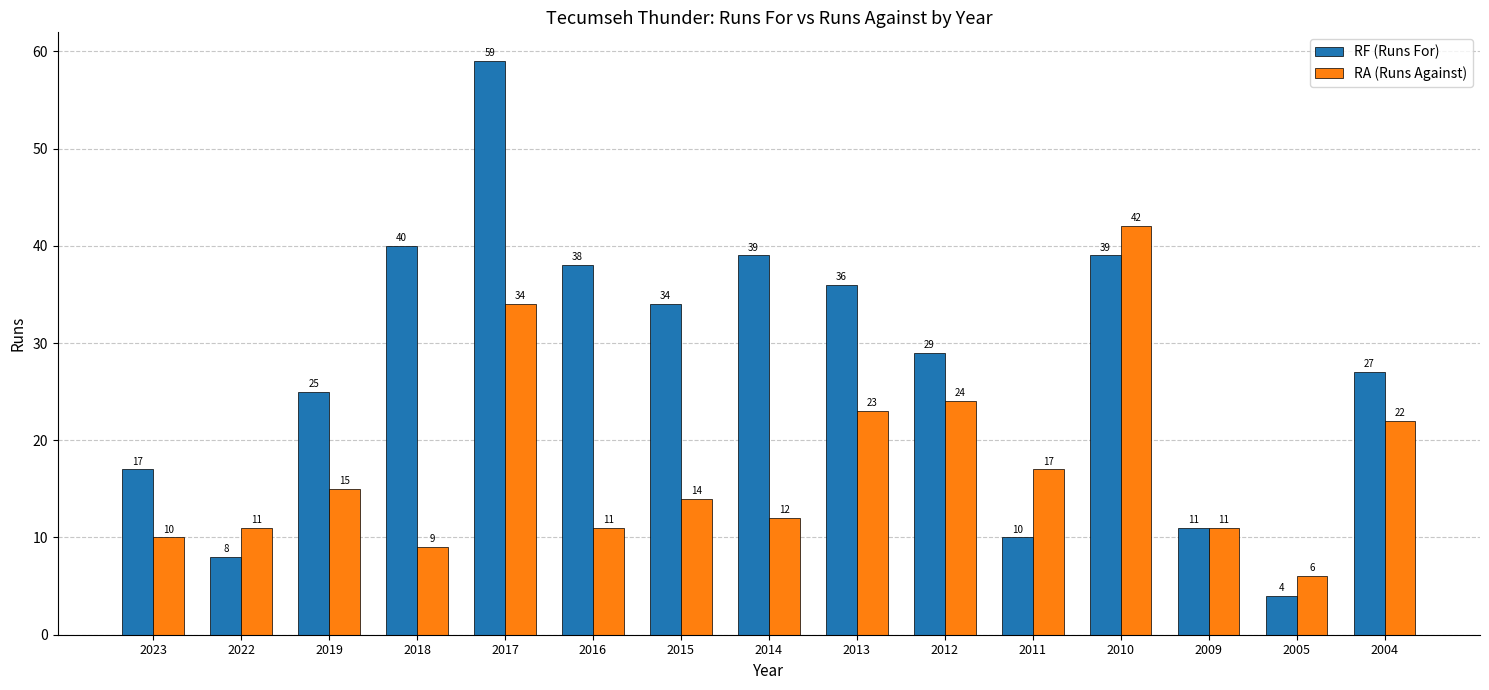

List the series in order of their peak value, lowest first.

RA (Runs Against), RF (Runs For)